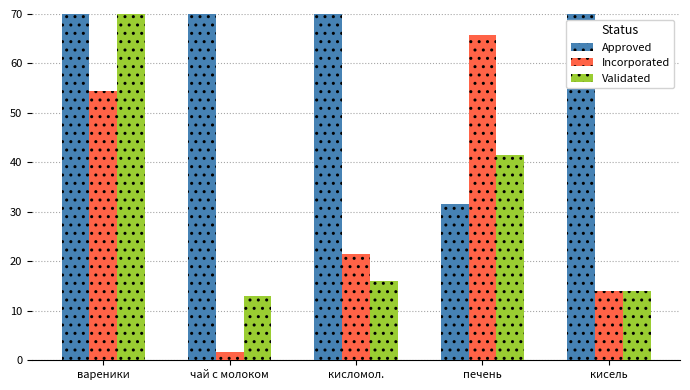

Rank the categories by Incorporated value from highest to lowest.

печень, вареники, кисломол., кисель, чай с молоком